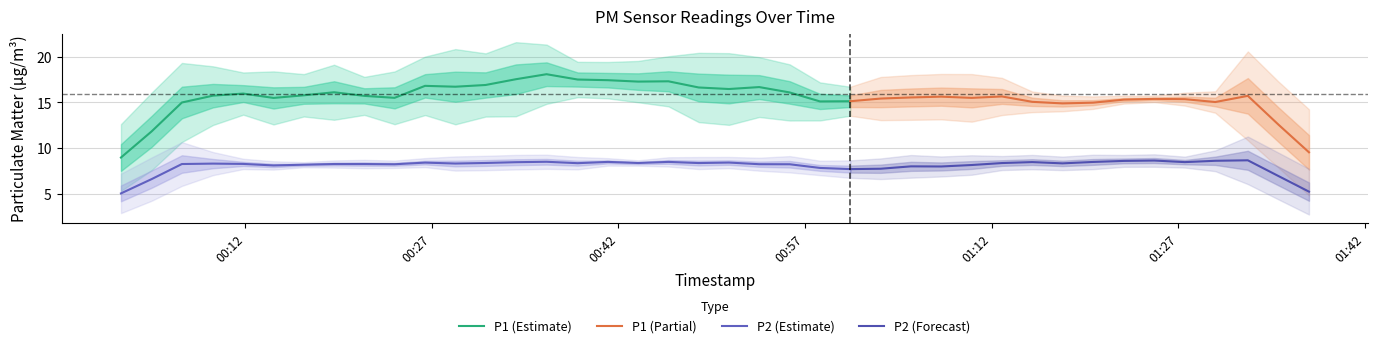

True or false: P1 and P2 intersect in this chart.

False